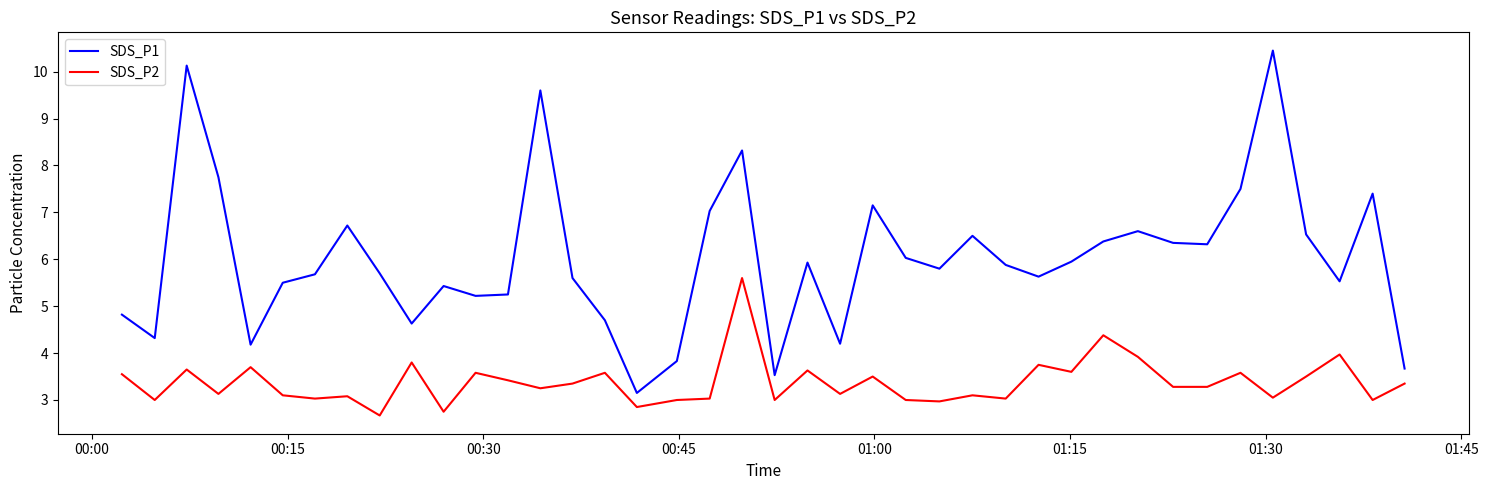

How many categories are shown in the chart?

40